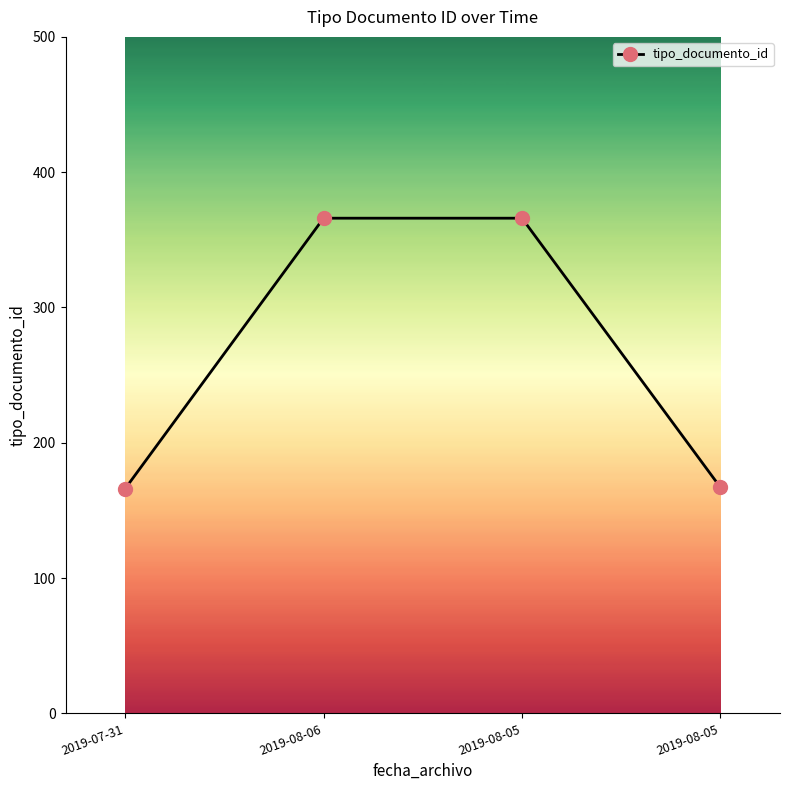

What is the sum of all values?

1065